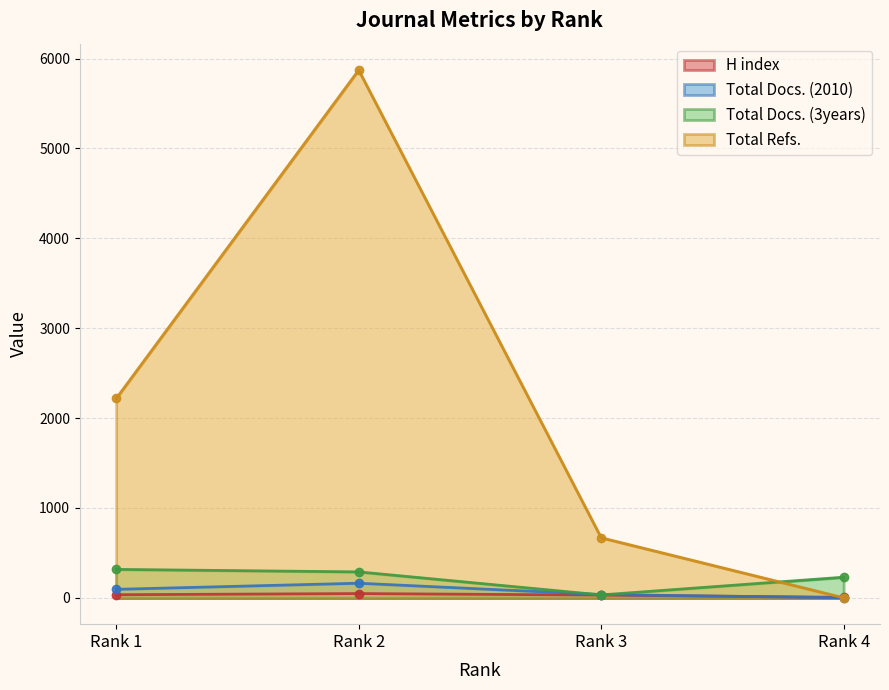

Is the value of Total Refs. at Rank 2 greater than the value of H index at Rank 4?

Yes